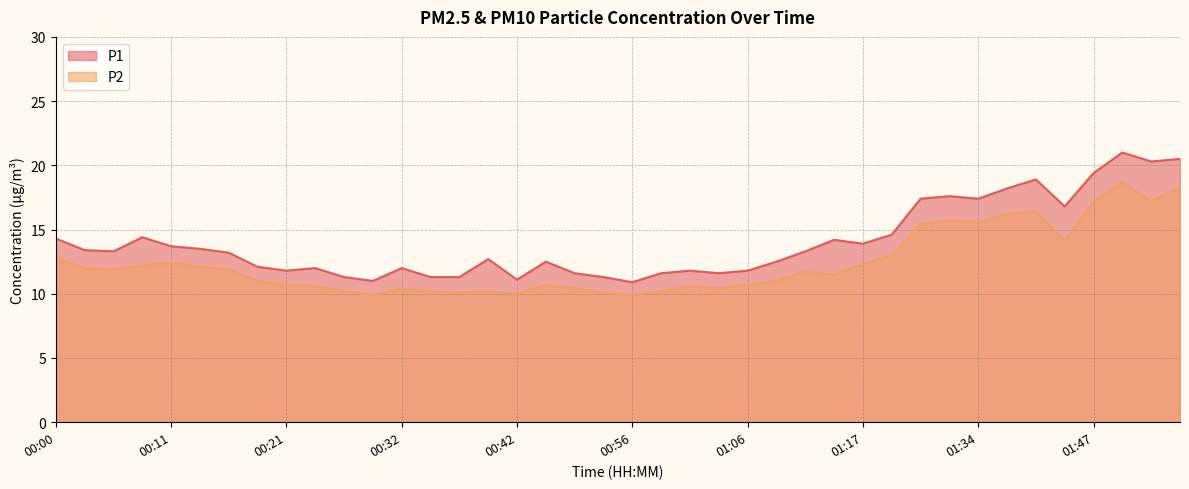

The value of P2 at 00:32 is 10.4. True or false?

True